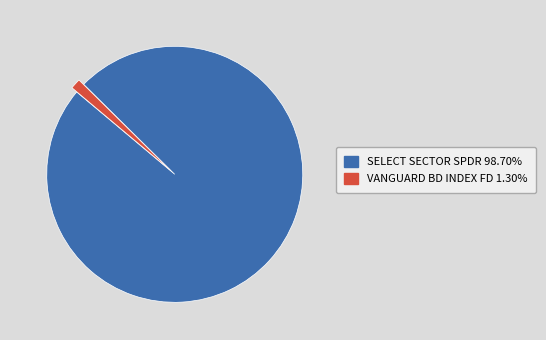

Between SELECT SECTOR SPDR and VANGUARD BD INDEX FD, which is larger?

SELECT SECTOR SPDR